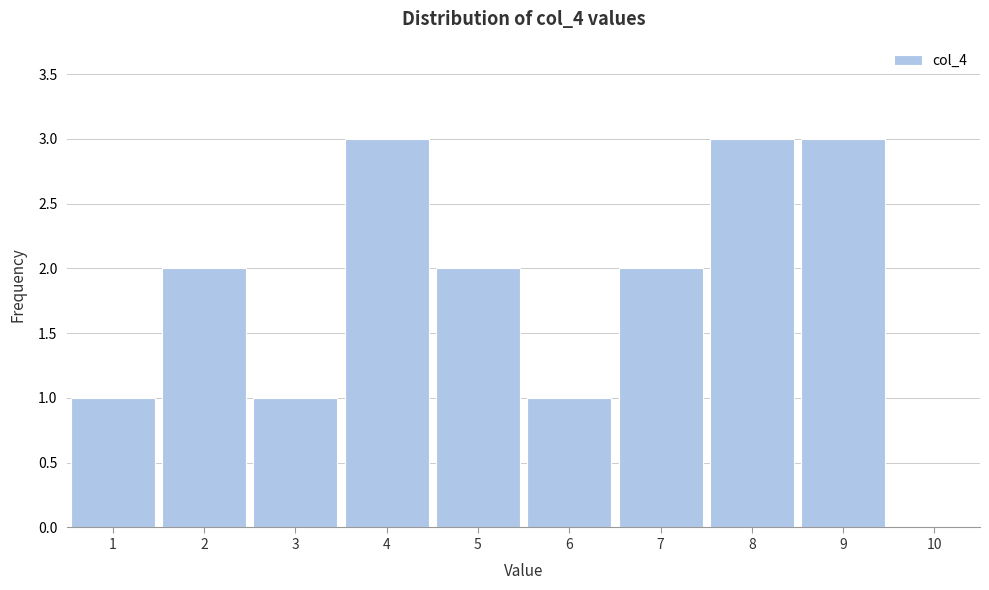

How tall is the bar that spans 6.5 to 7.5 on the x-axis? The values are not printed on the chart, so give them approximately, as read against the axis.

2